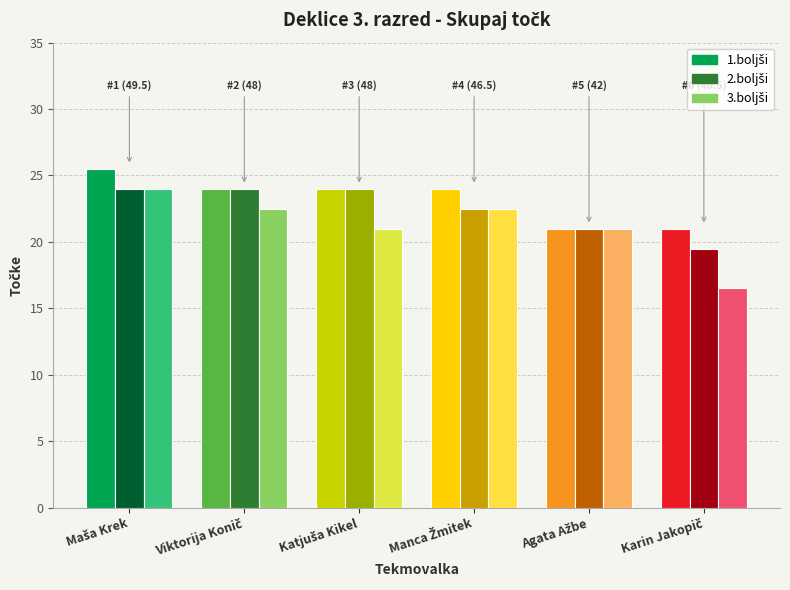

What is the greatest value displayed?

25.5